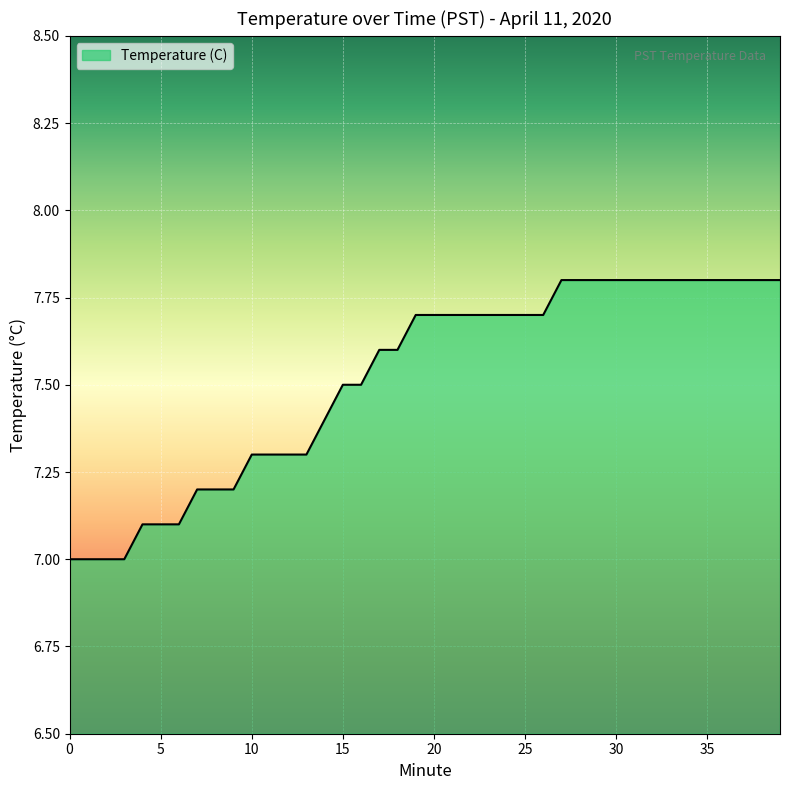

What is the average value?

7.5